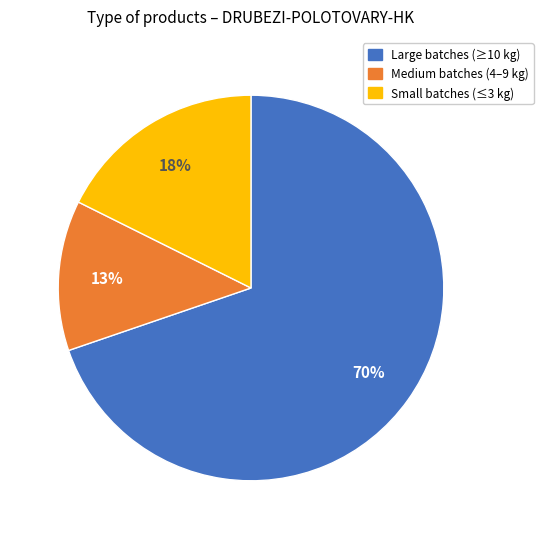

Is there a majority slice in this chart?

Yes